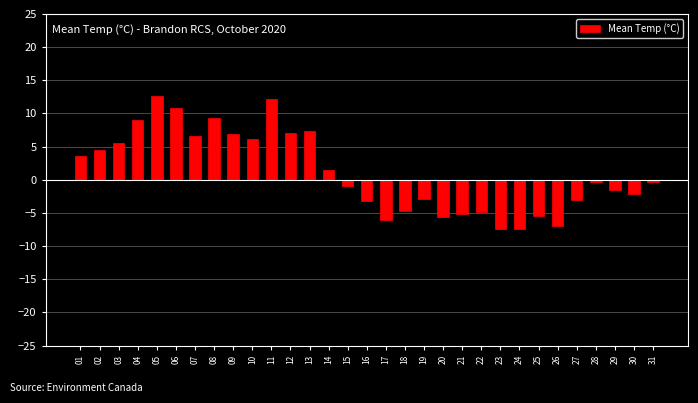

What is the minimum value shown in the chart?

-7.4